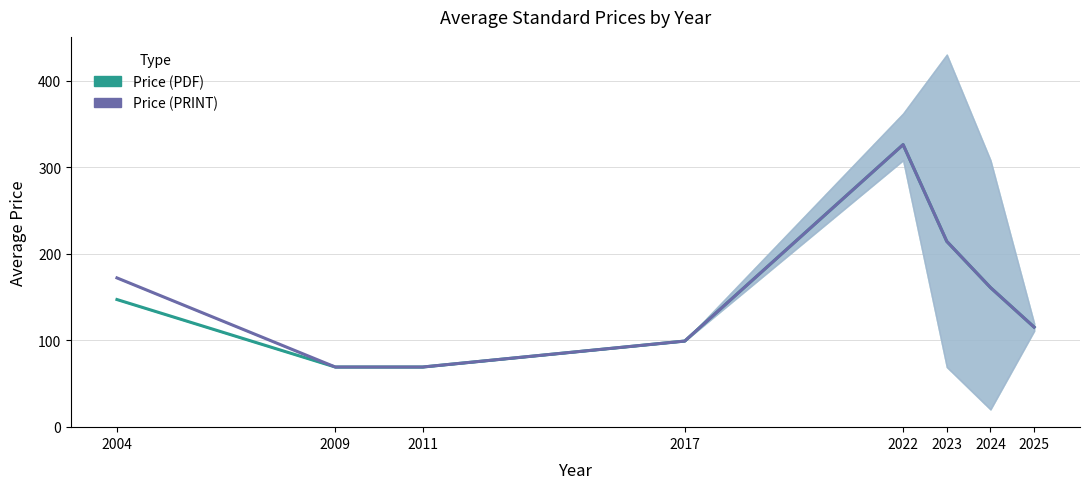

Is this an area chart (filled region under the line)?

No